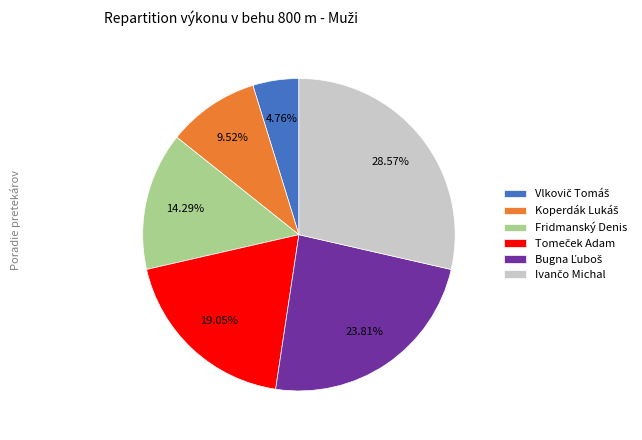

Is Fridmanský Denis the majority of the pie?

No